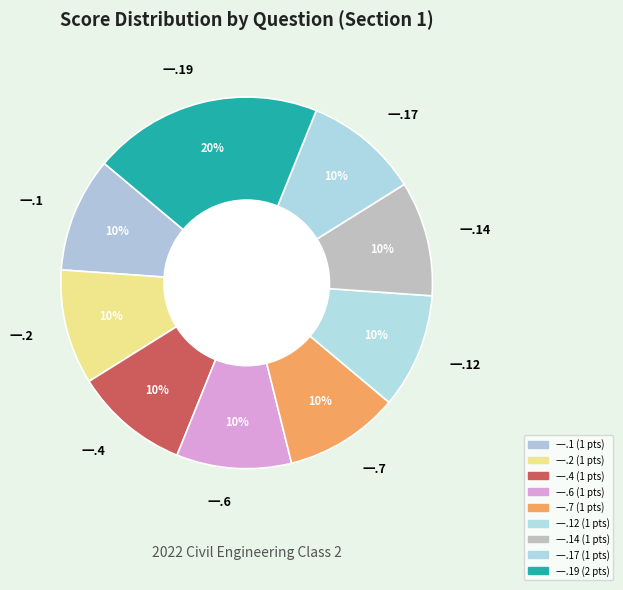

Combined, do 一.17 and 一.6 account for over 50%?

No